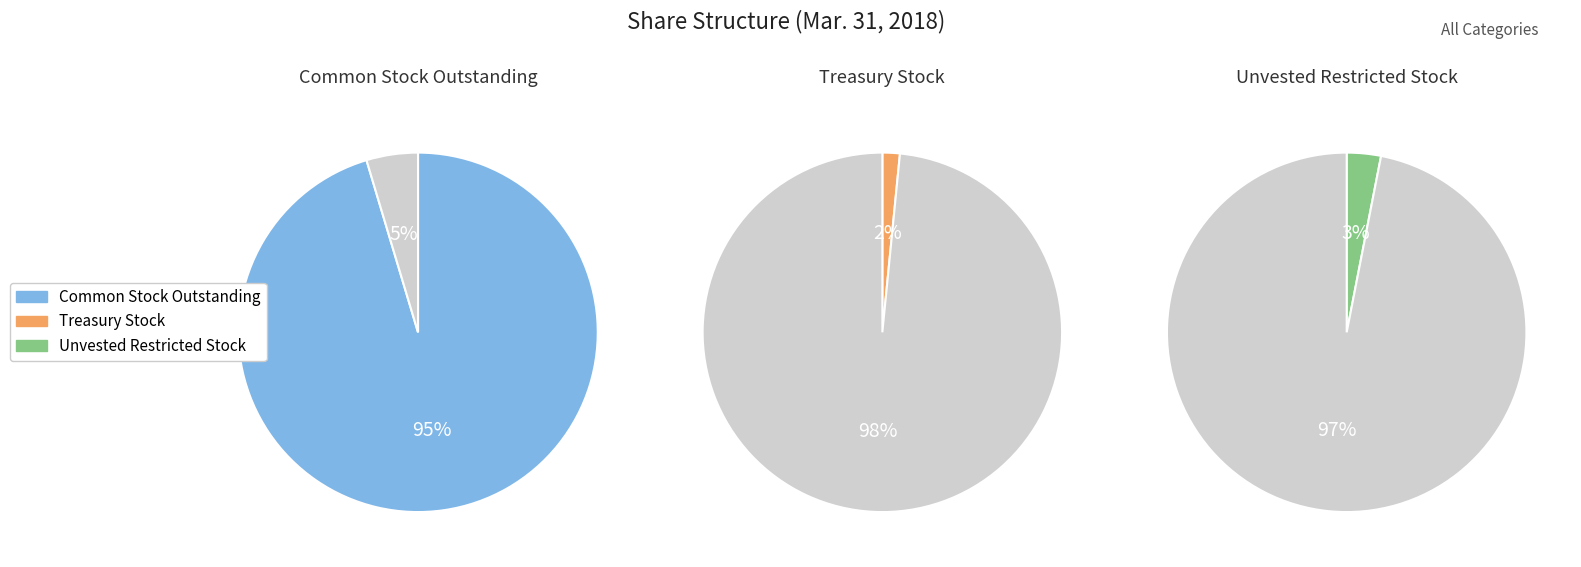

How many segments does this pie chart have?

3